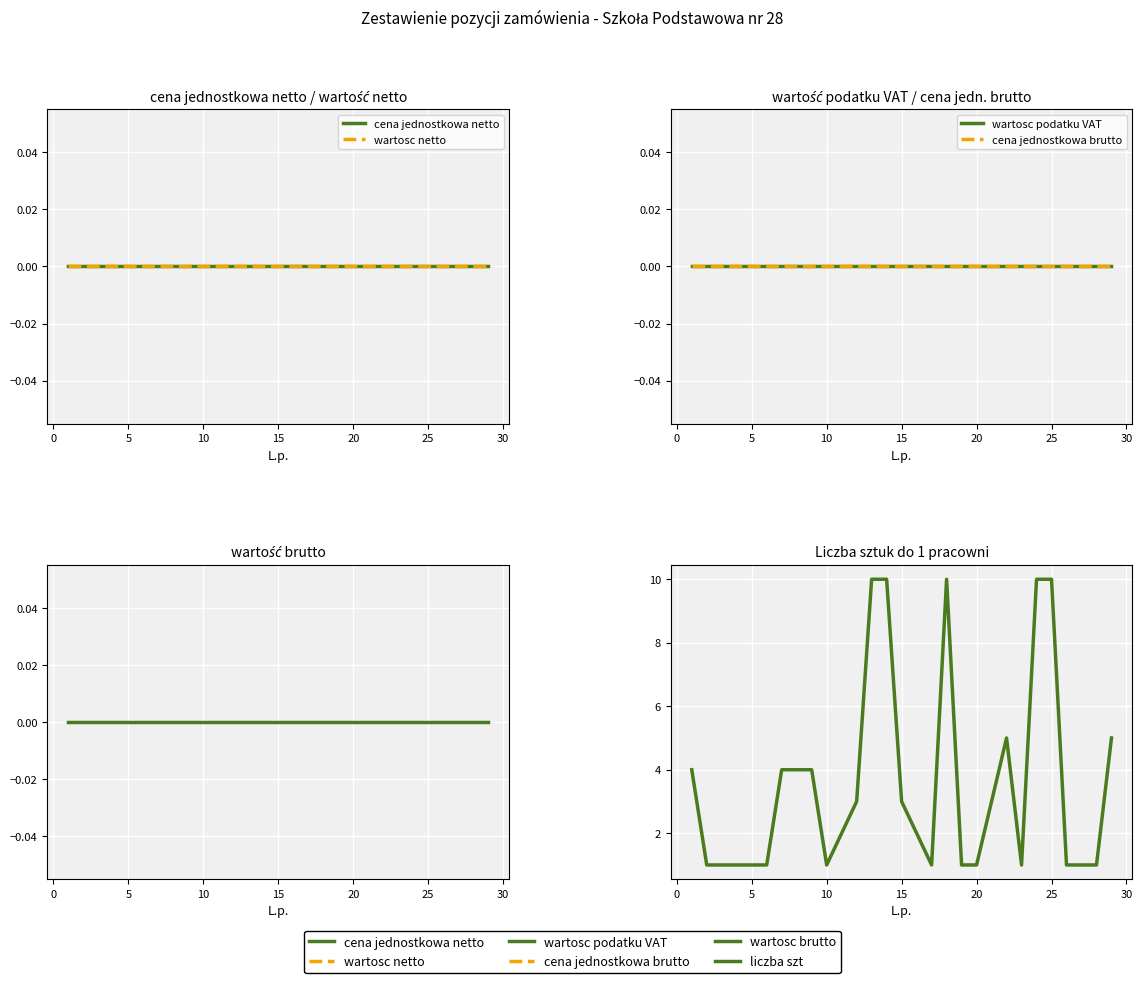

True or false: cena jednostkowa netto has more than 0 points higher than both neighbors.

False